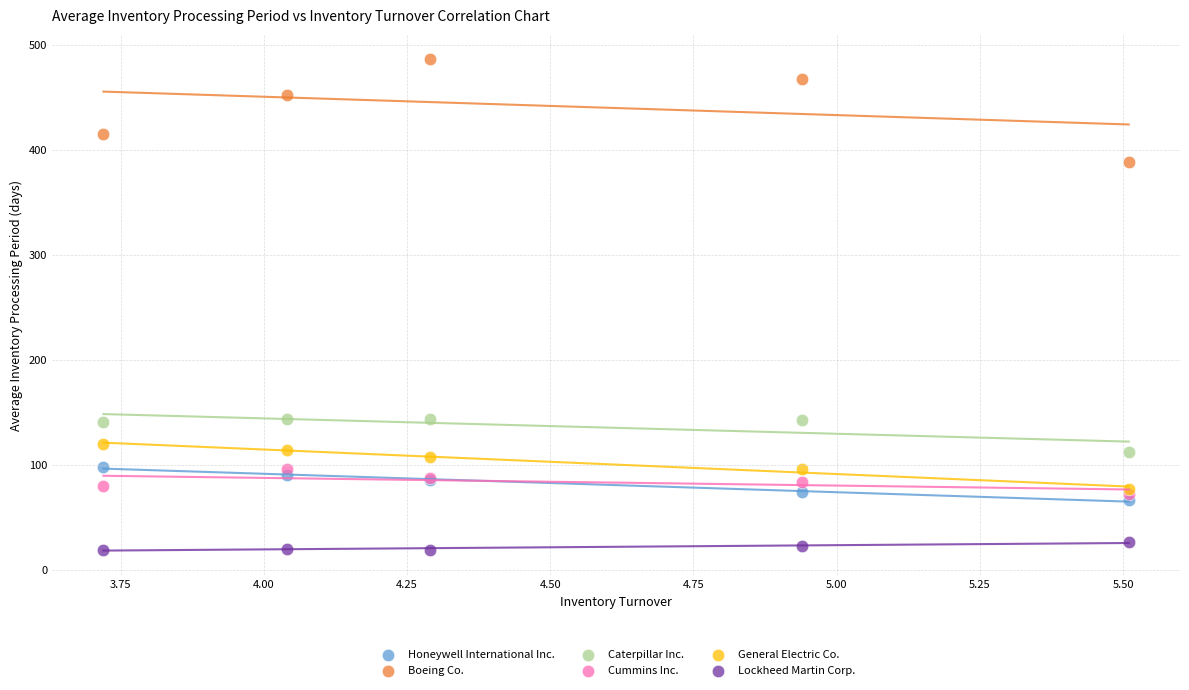

Which series reaches the maximum Y coordinate?

Boeing Co.